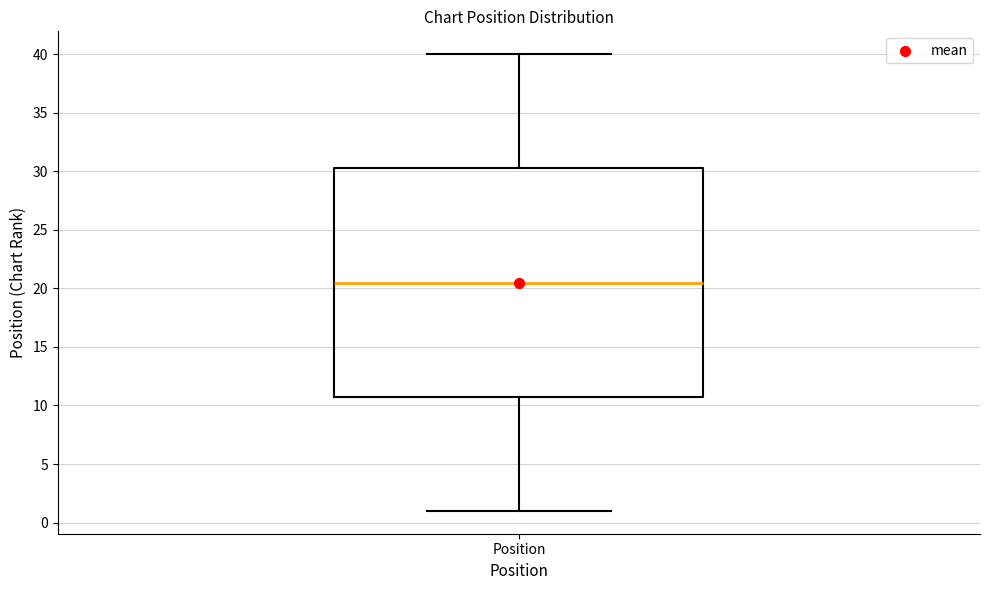

Read this box plot against the y-axis: the position of the median line, the range covered by the box, and the ends of both whiskers. The values are not printed on the chart, so give them approximately, as read against the axis.

median 20.5, box 11.0 to 30.5, whiskers 1.0 to 40.0